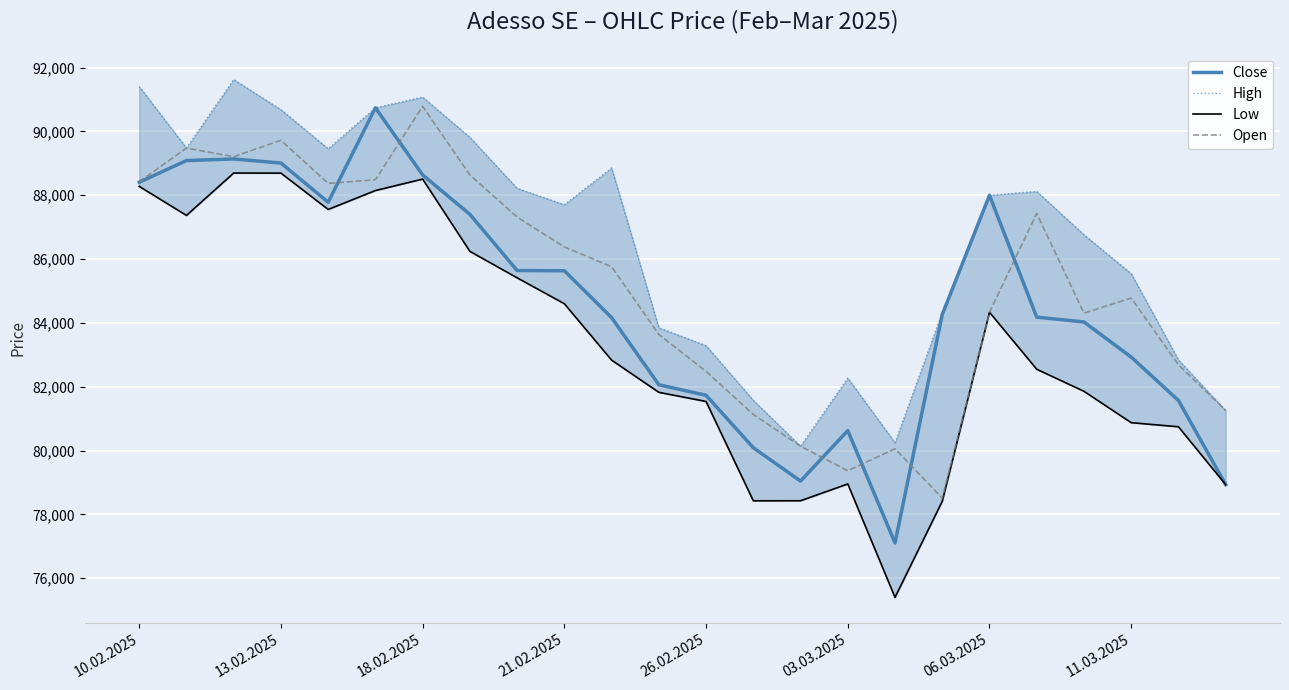

How many data points does each series have?

24